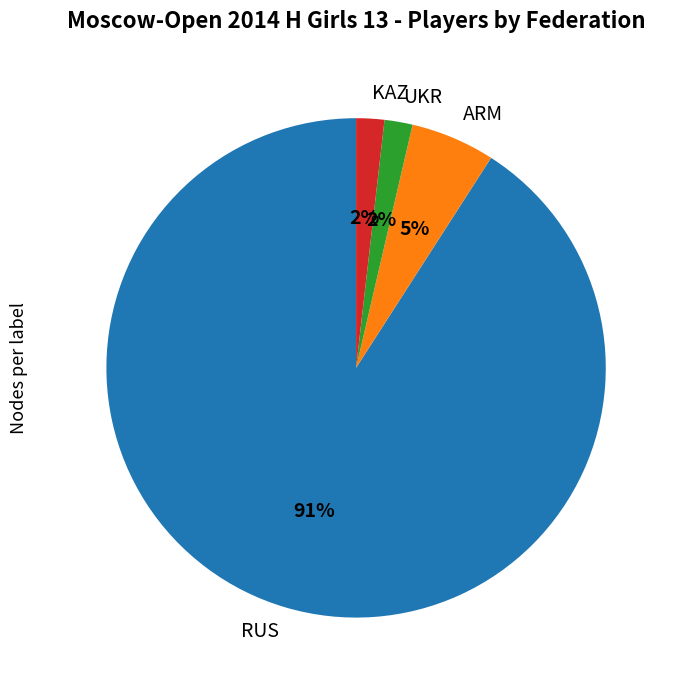

Which slice is the largest?

RUS